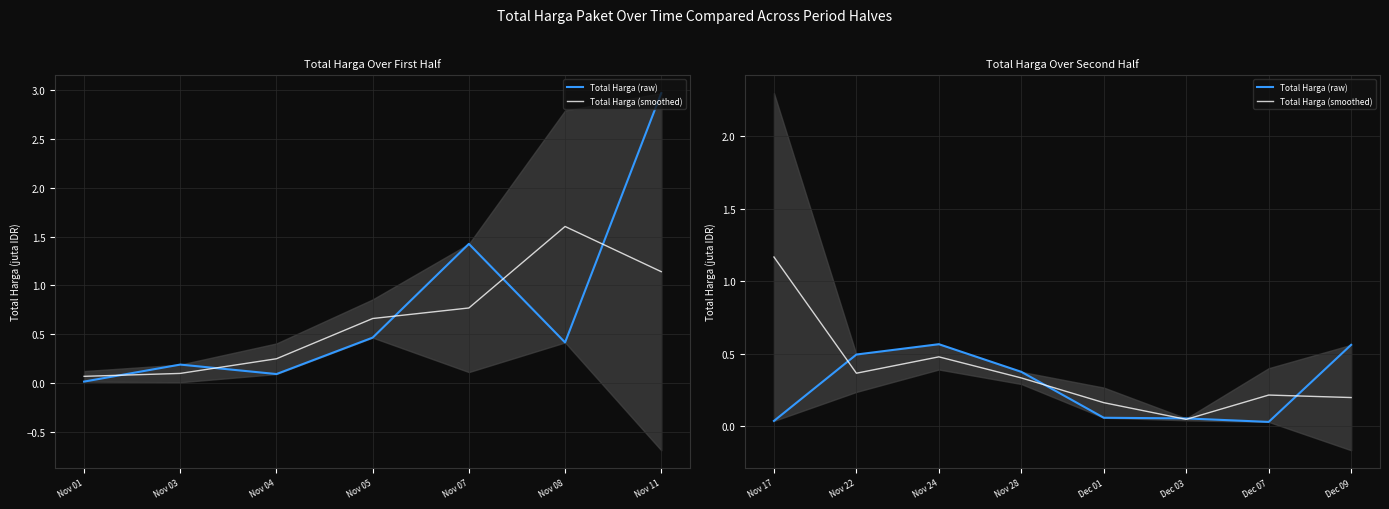

What are all the series names shown in the legend?

Total Harga (raw), Total Harga (smoothed)